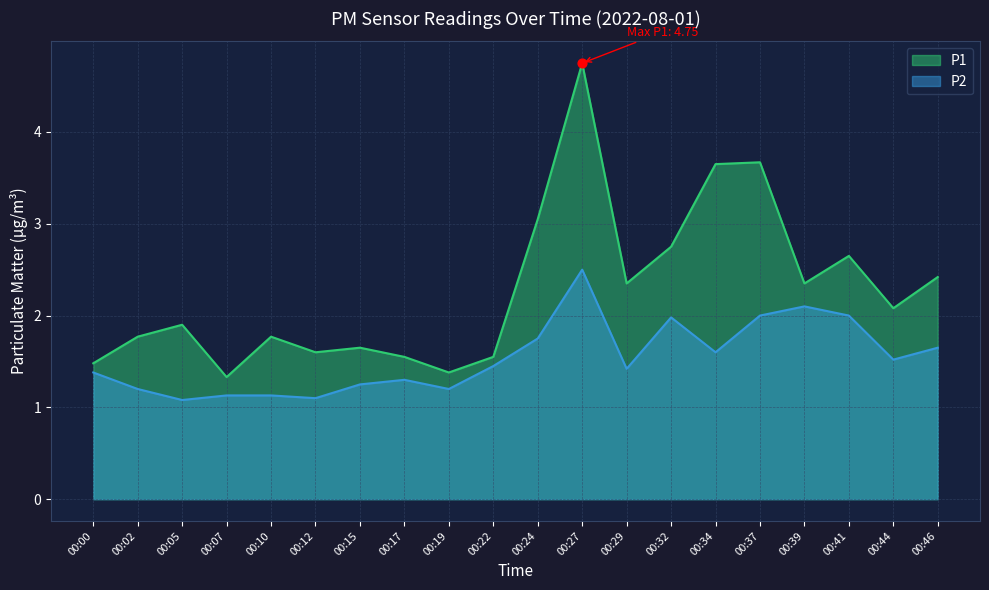

Which series has the widest spread of Y values?

P1